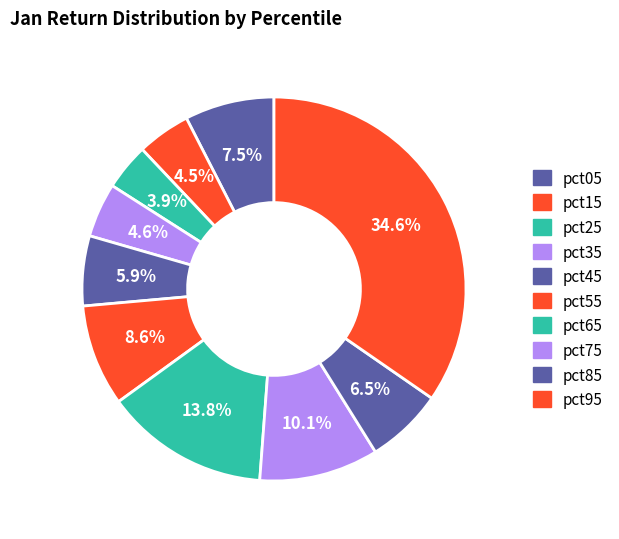

Count the number of slices in the pie.

10